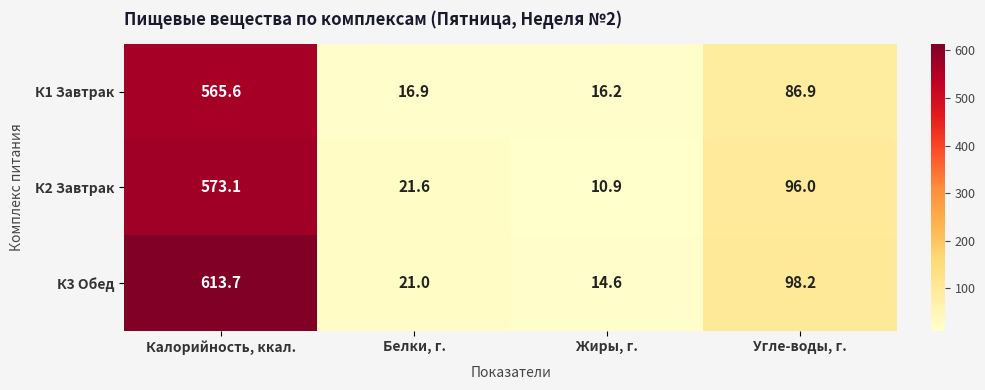

At which category is the sum across all series the highest?

Калорийность, ккал.